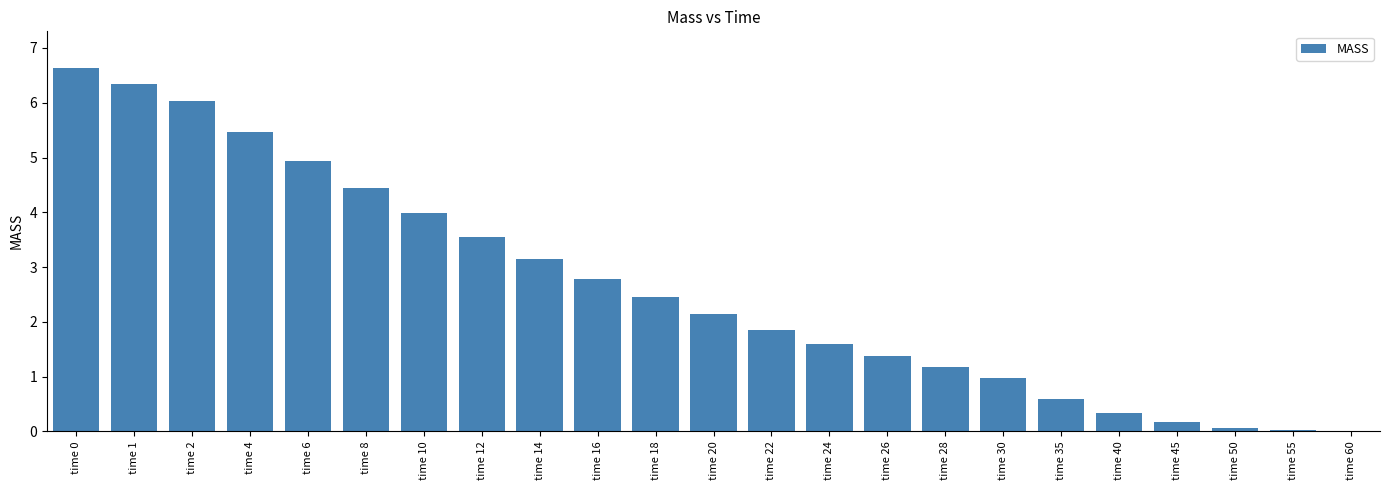

What is the sum of the values at time 20 and time 35?

2.7